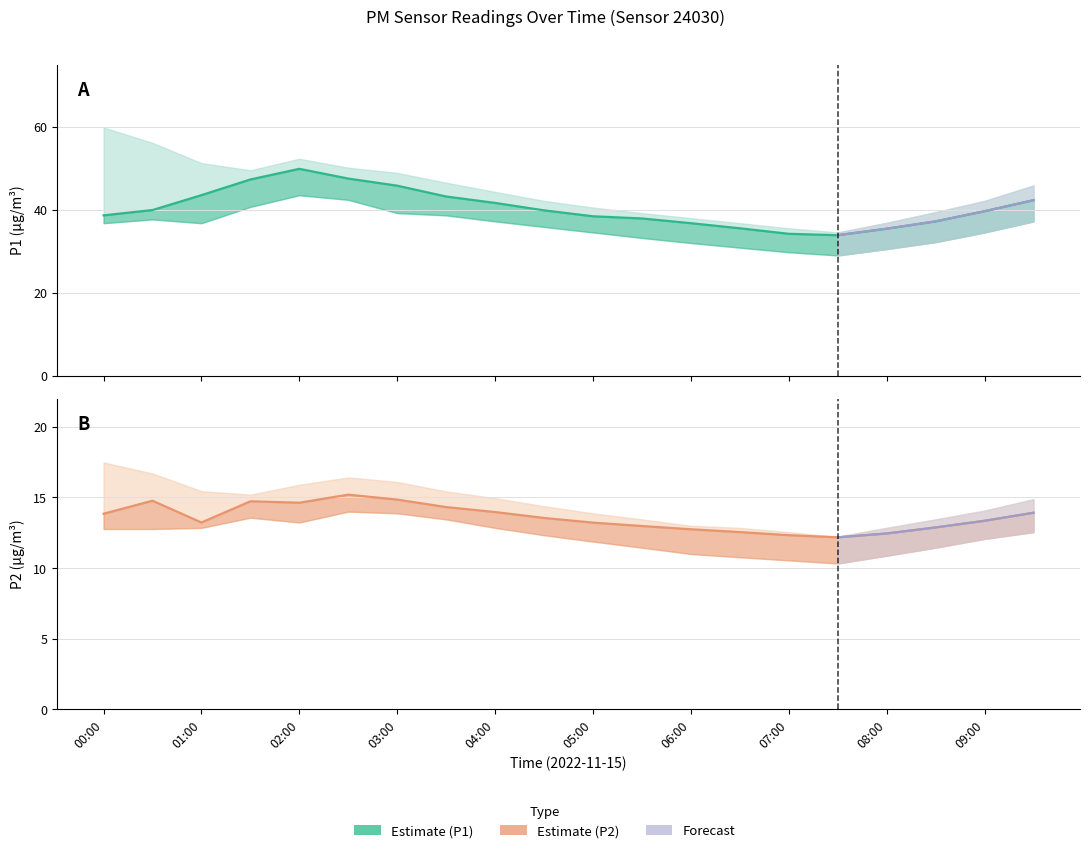

What is the minimum value shown in the chart?

12.2